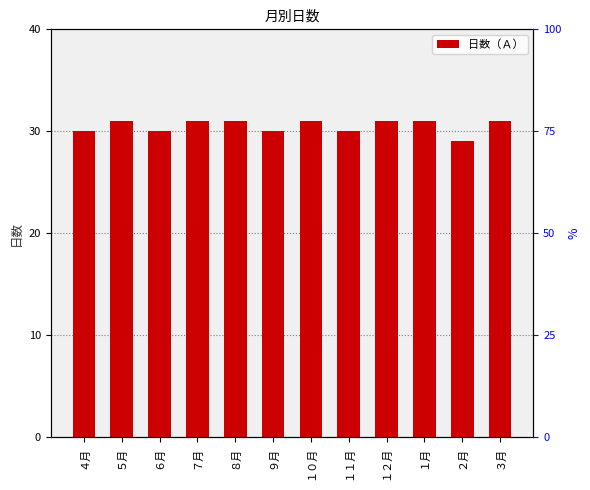

At which category does the chart reach its peak across all series?

５月